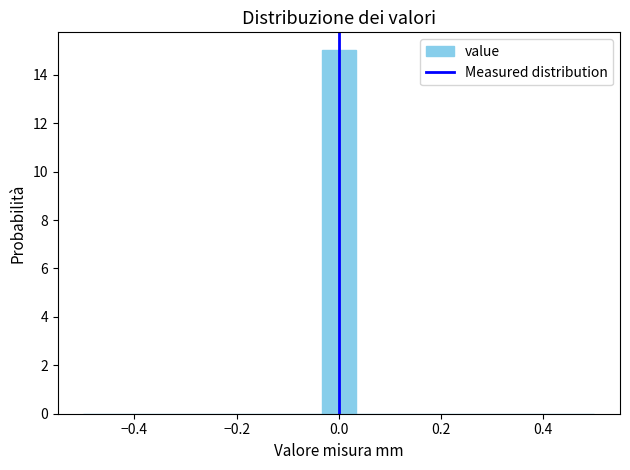

Around what value on the x-axis is the tallest bar? Give the approximate position of its centre, as read against the axis.

0.00